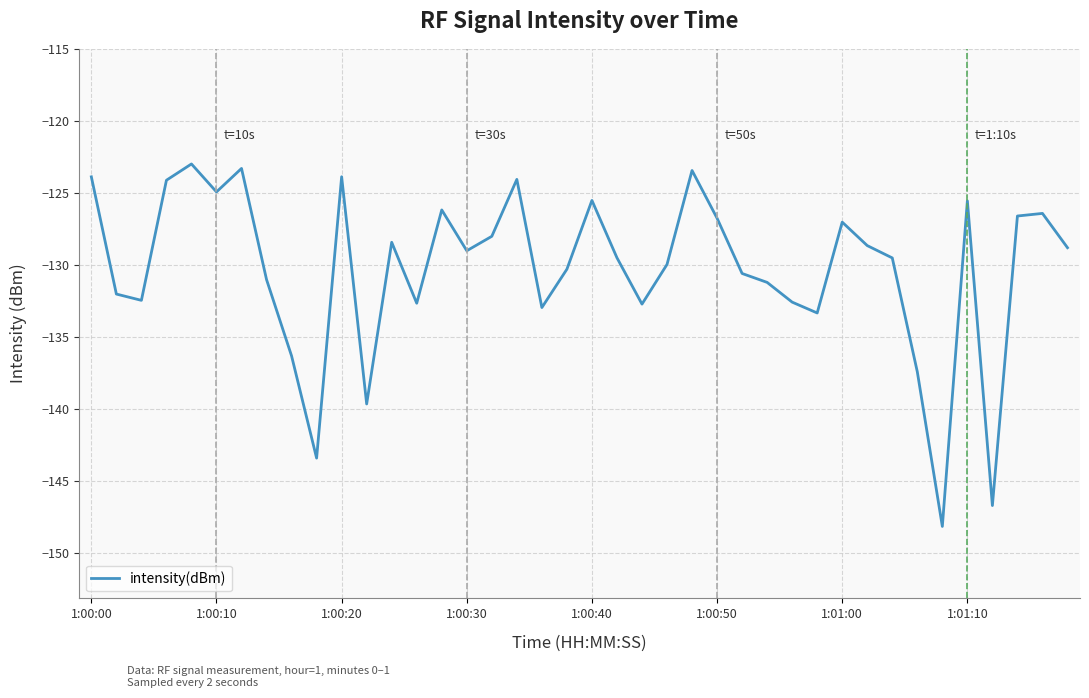

What is the smallest value displayed?

-148.2